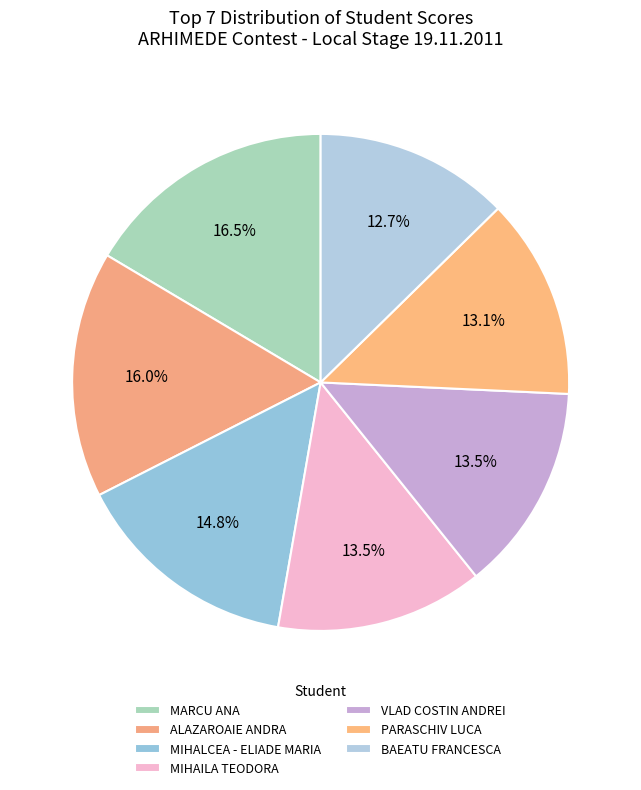

What is the change in value from MARCU ANA to MIHALCEA - ELIADE MARIA?

-4